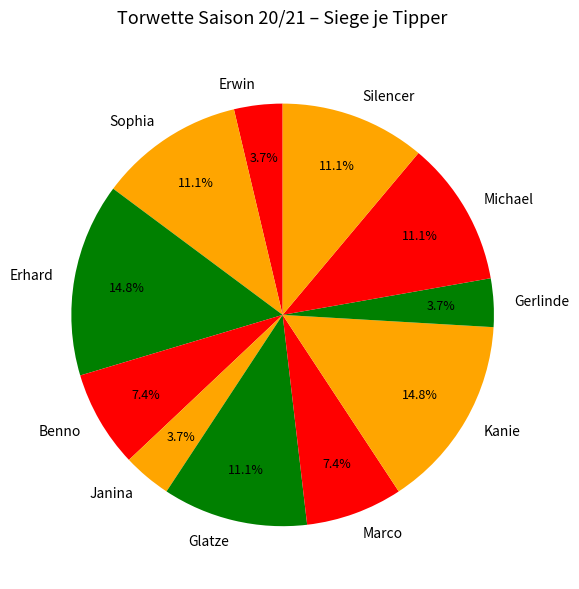

Approximately how many times larger is the value at Benno compared to Janina?

2.0